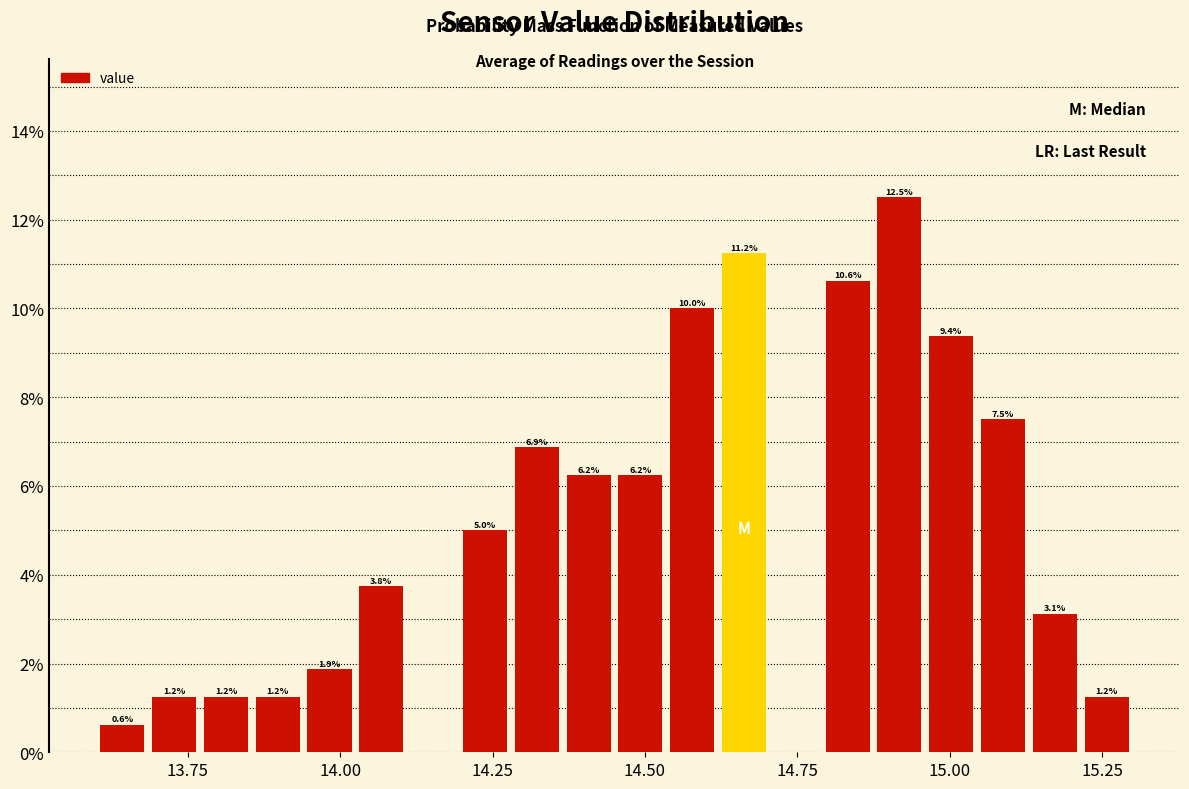

Around what value on the x-axis is the tallest bar? Give the approximate position of its centre, as read against the axis.

14.90